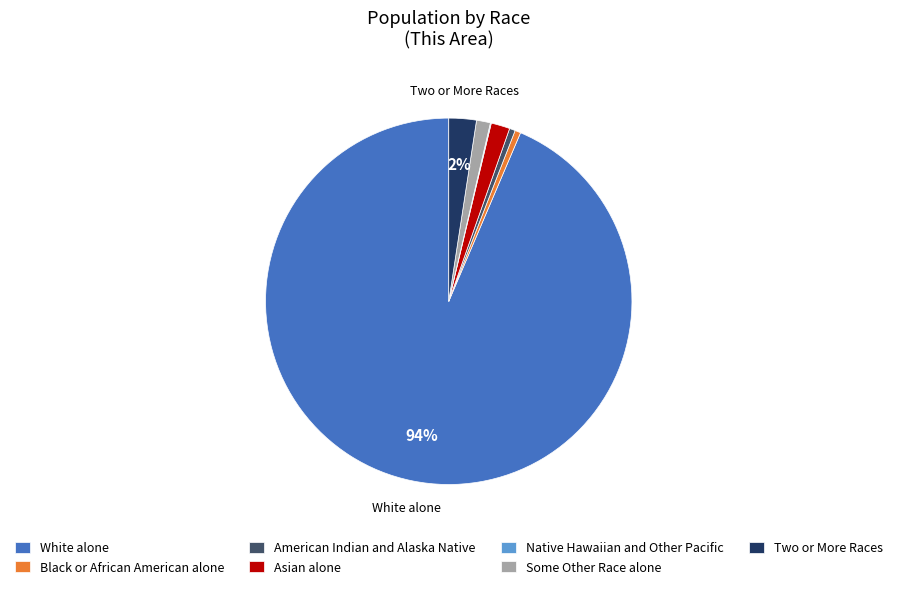

Is the sum of Black or African American alone and American Indian and Alaska Native greater than half?

No